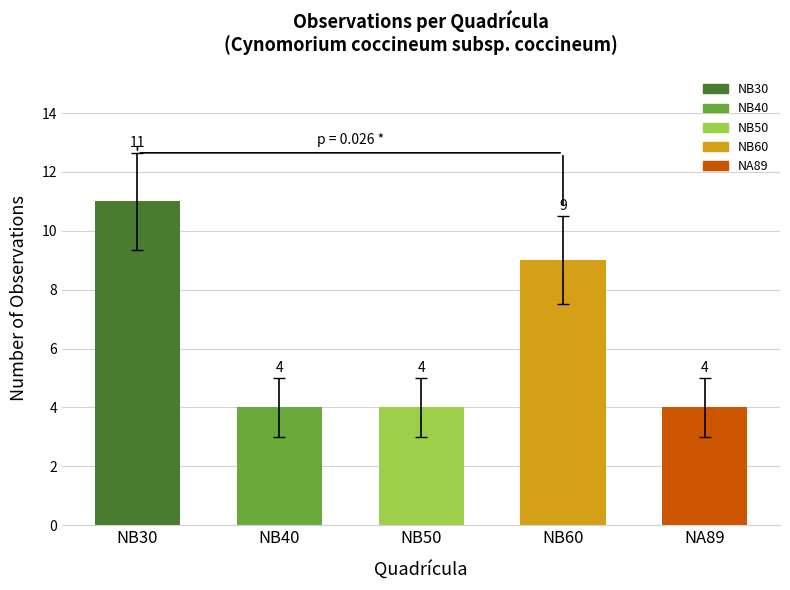

What is the smallest value displayed?

4